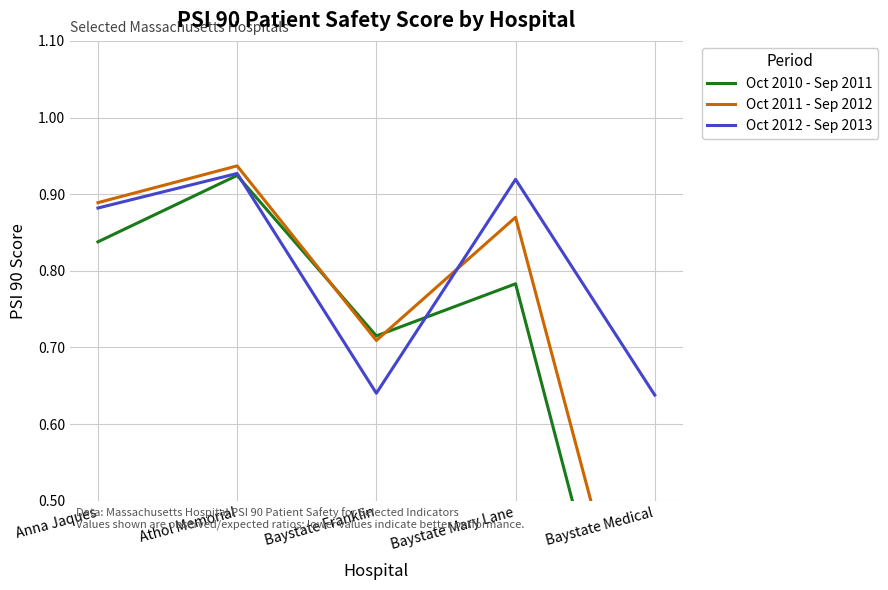

At how many categories does at least one series exceed 0?

5